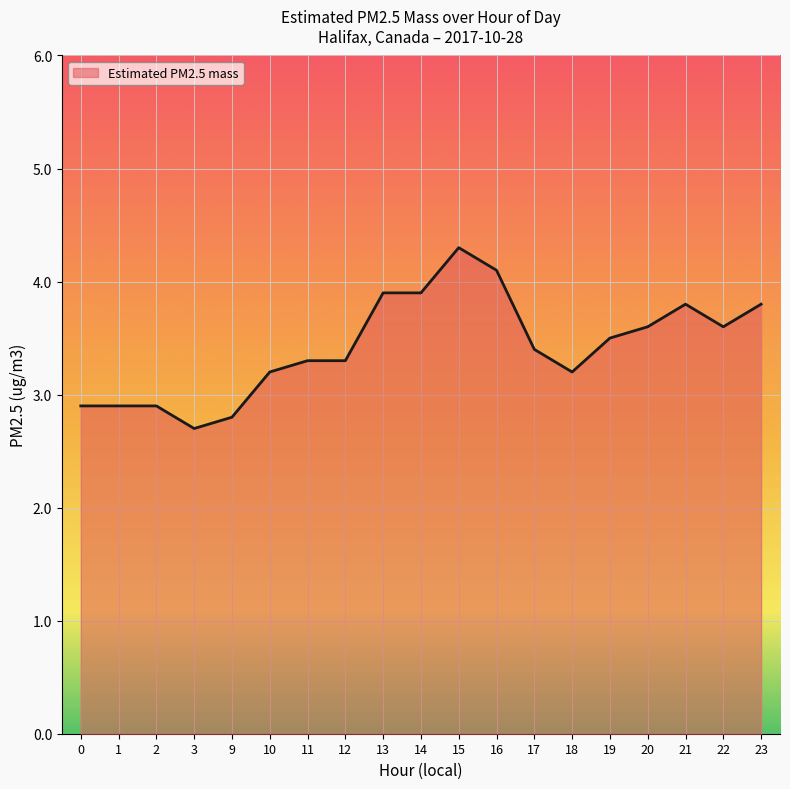

The chart shows a value of 4.1 at 16. True or false?

True